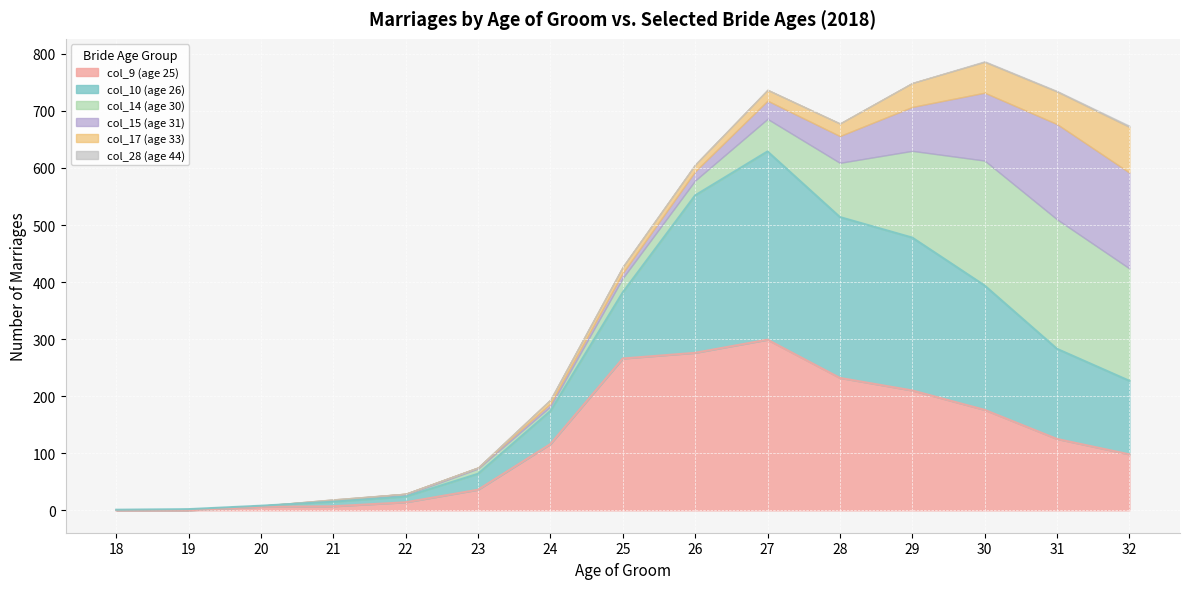

Rank the series by their maximum value, from highest to lowest.

col_10 (age 26), col_9 (age 25), col_14 (age 30), col_15 (age 31), col_17 (age 33), col_28 (age 44)